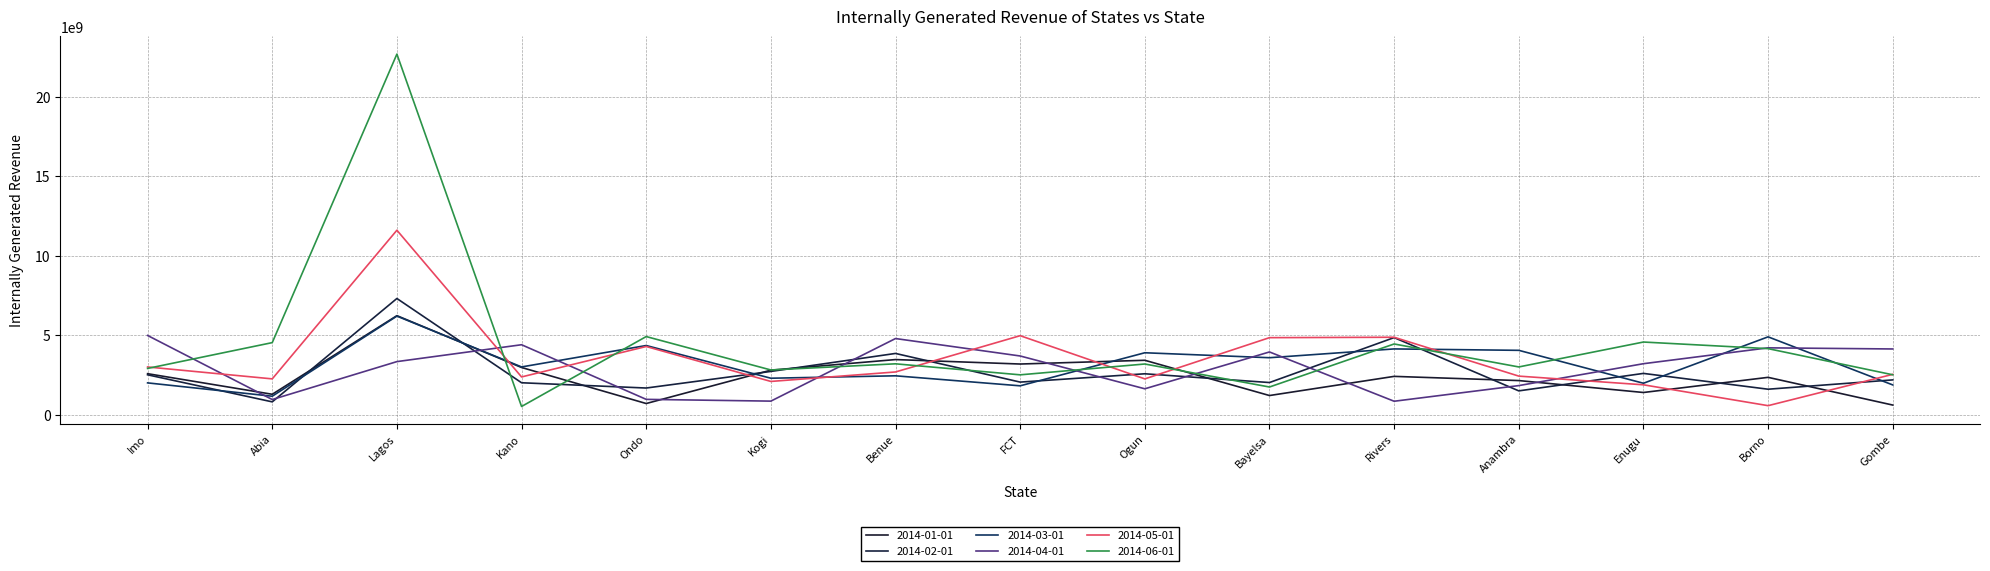

What is the difference between the second highest and minimum values in the 2014-01-01 series?

2859537700